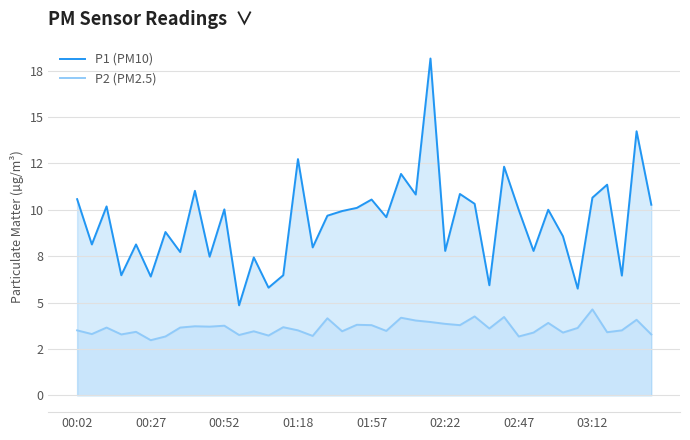

What is the difference between the highest and lowest values at 24?

14.2